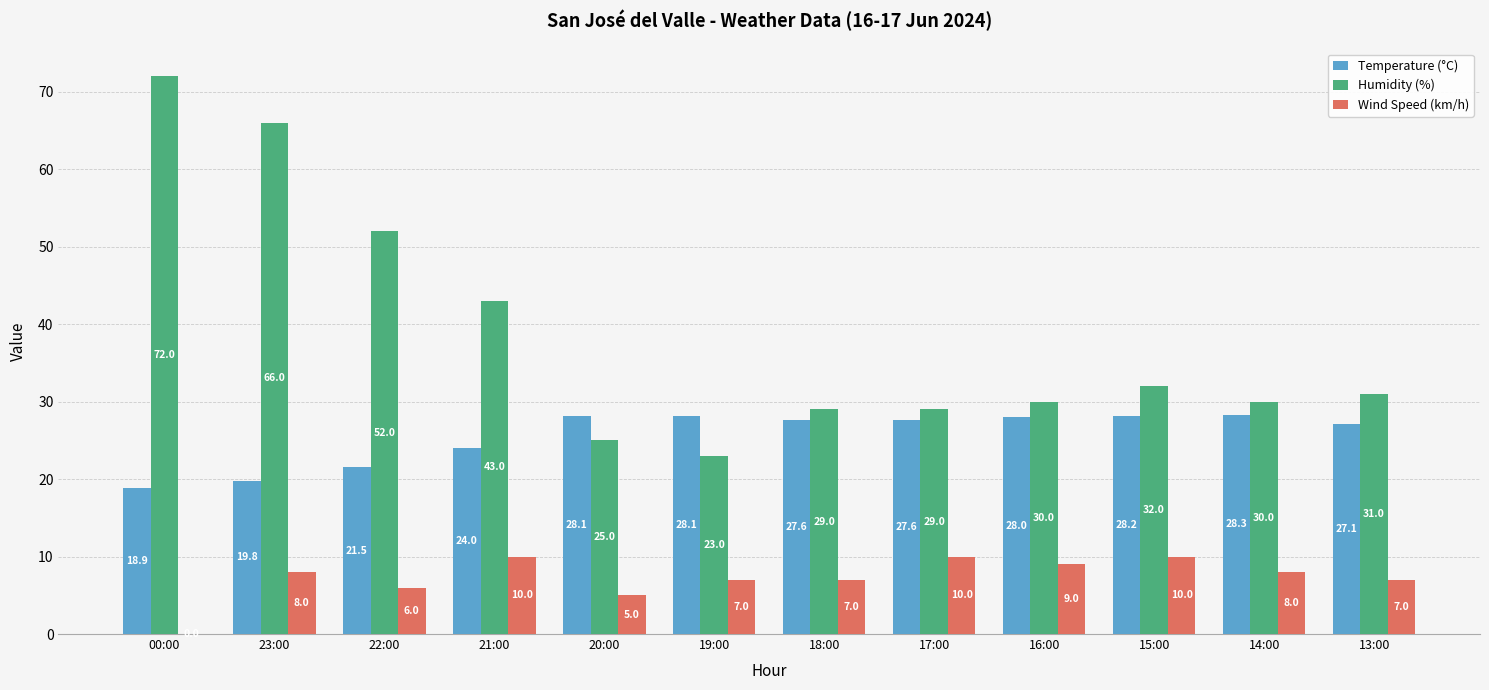

Is it true that Wind Speed (km/h) equals 5.5 at 00:00?

False